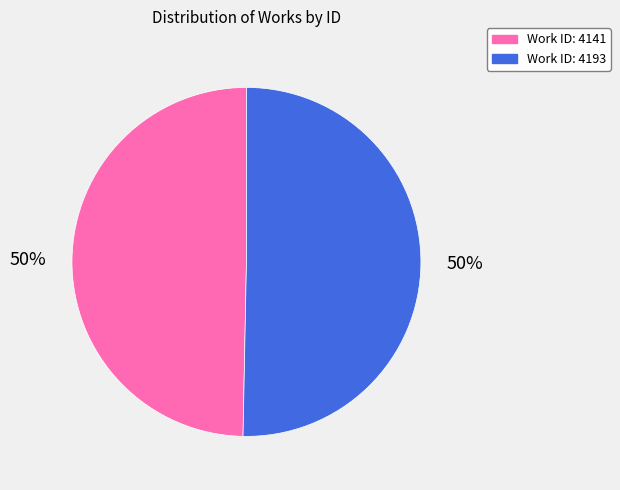

What is the ratio of the value at Work ID: 4141 to the value at Work ID: 4193?

1.0